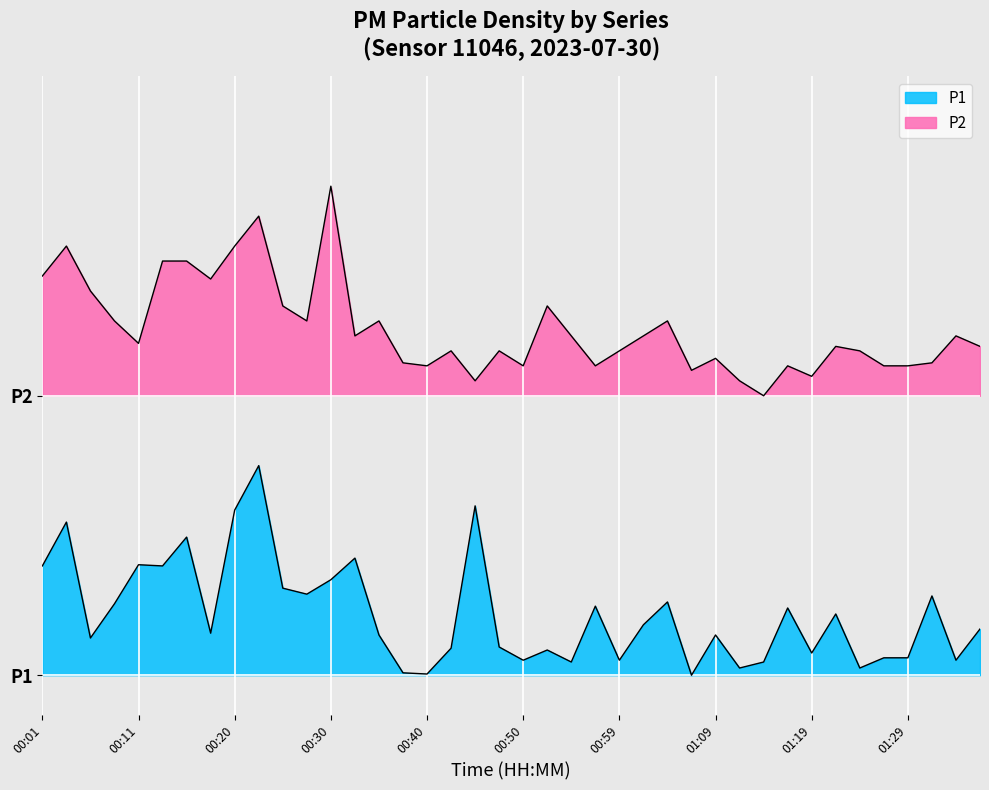

Is the value of P1 at 01:04 greater than the value of P2 at 00:25?

No